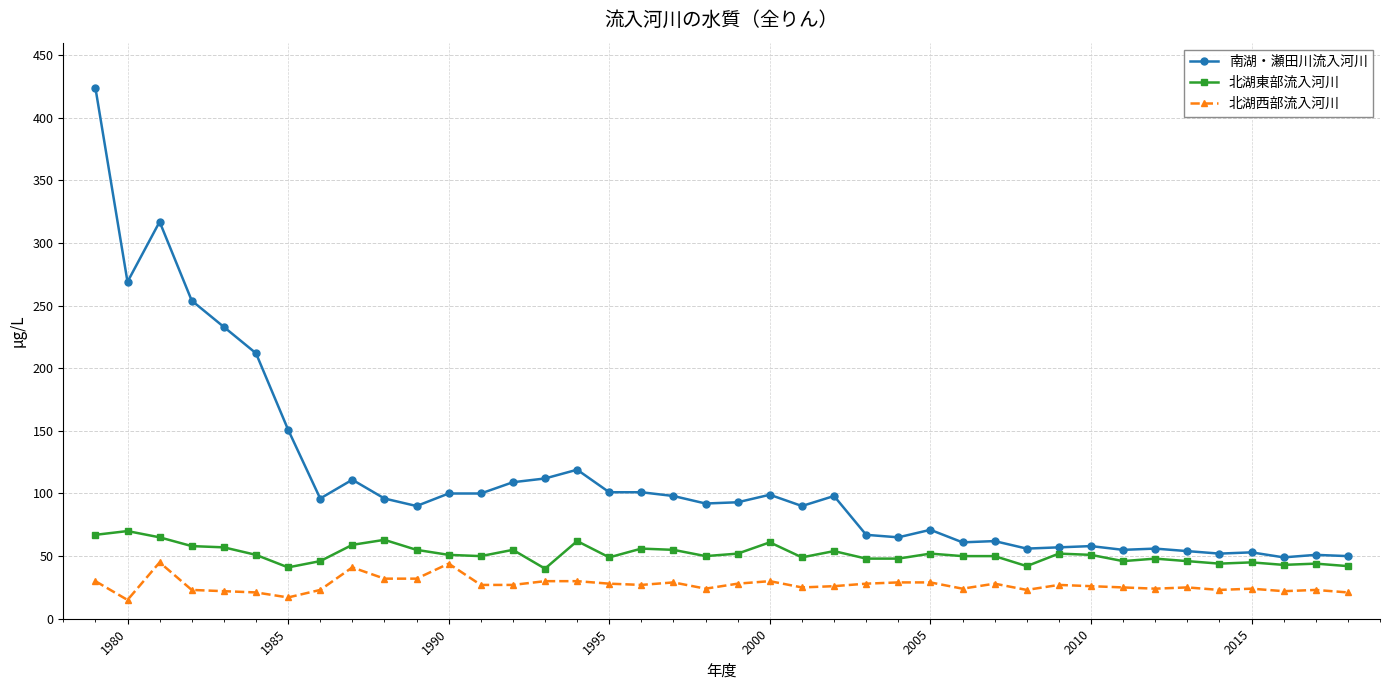

True or false: 北湖西部流入河川 and 南湖・瀬田川流入河川 cross at least once.

False